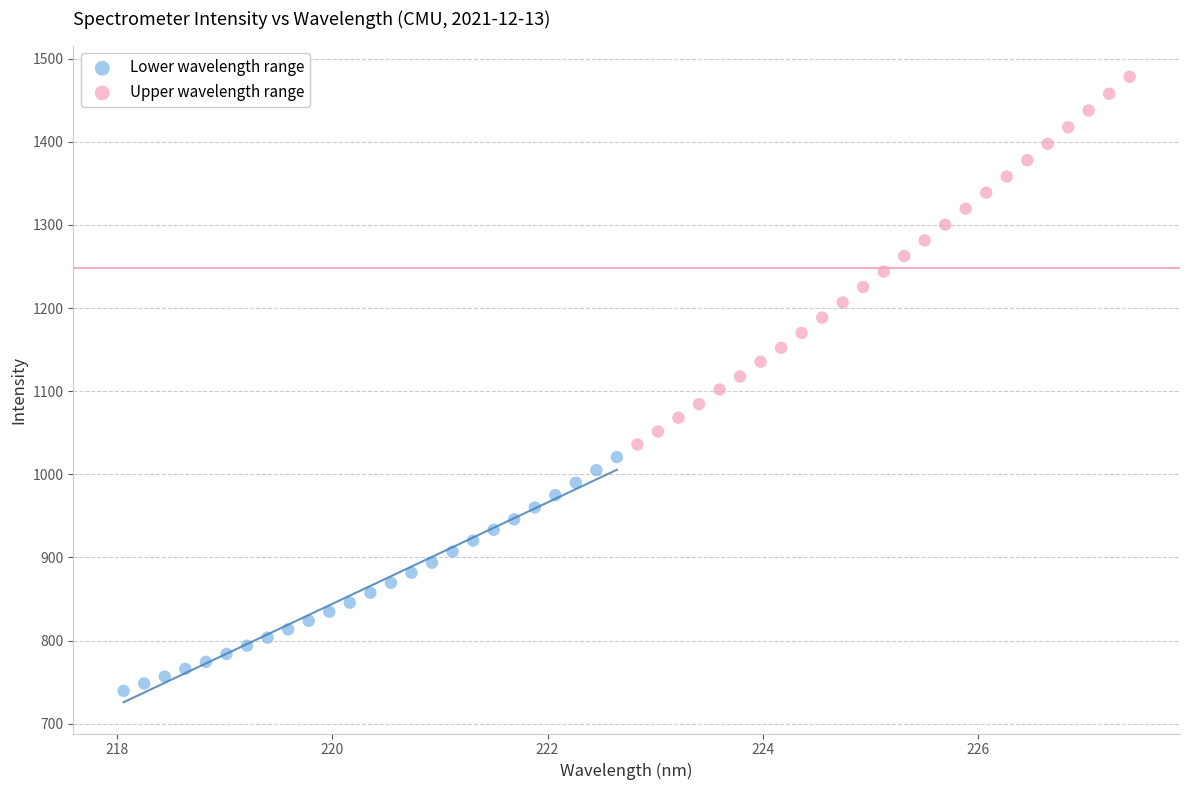

Which series has the largest Y range (max minus min)?

Upper wavelength range